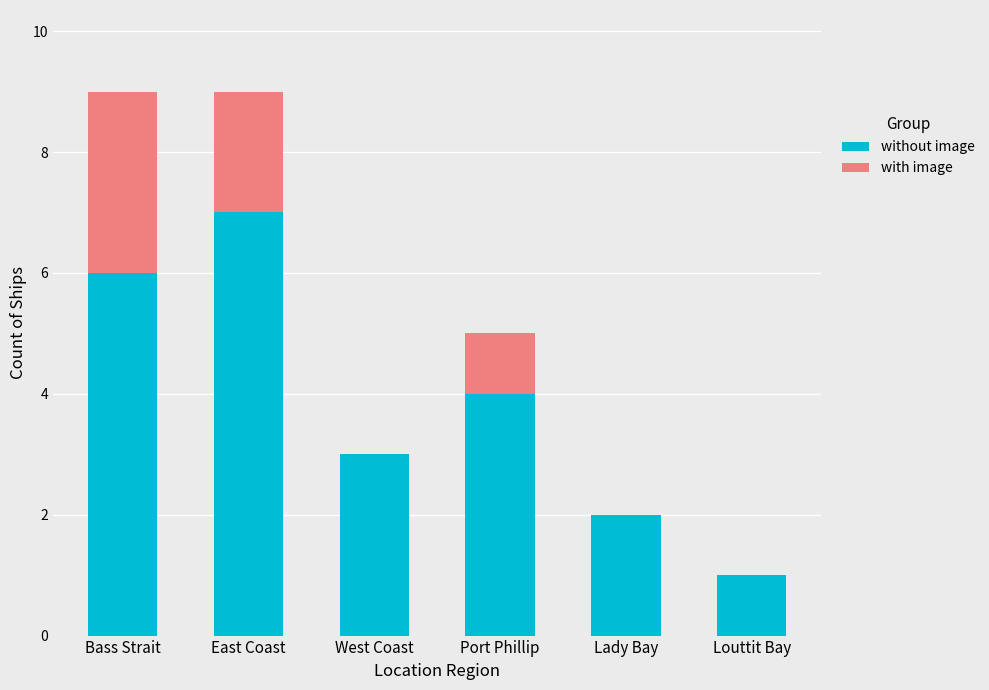

What is the approximate value of without image at Port Phillip?

4